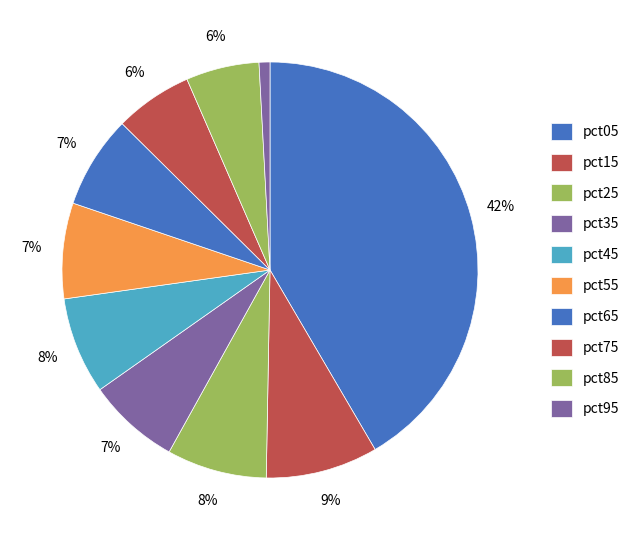

How many segments does this pie chart have?

10